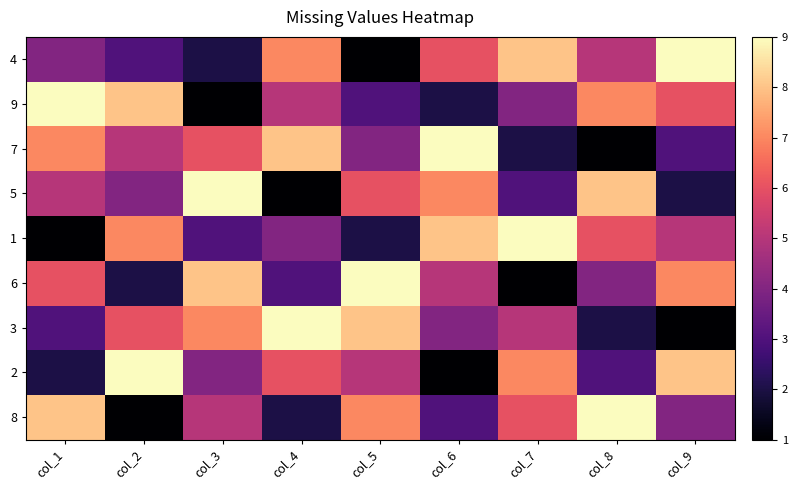

How many categories are shown in the chart?

9